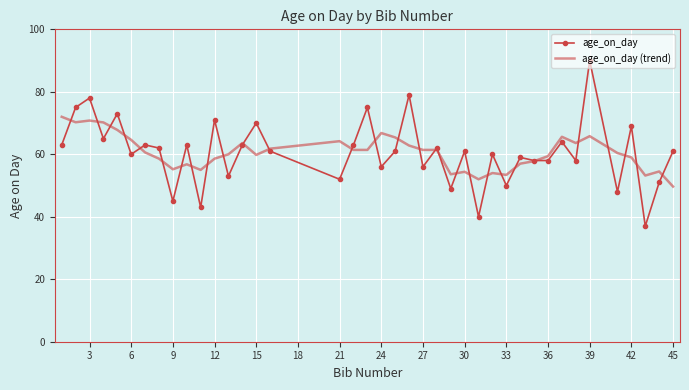

List the series in order of their peak value, lowest first.

age_on_day (trend), age_on_day